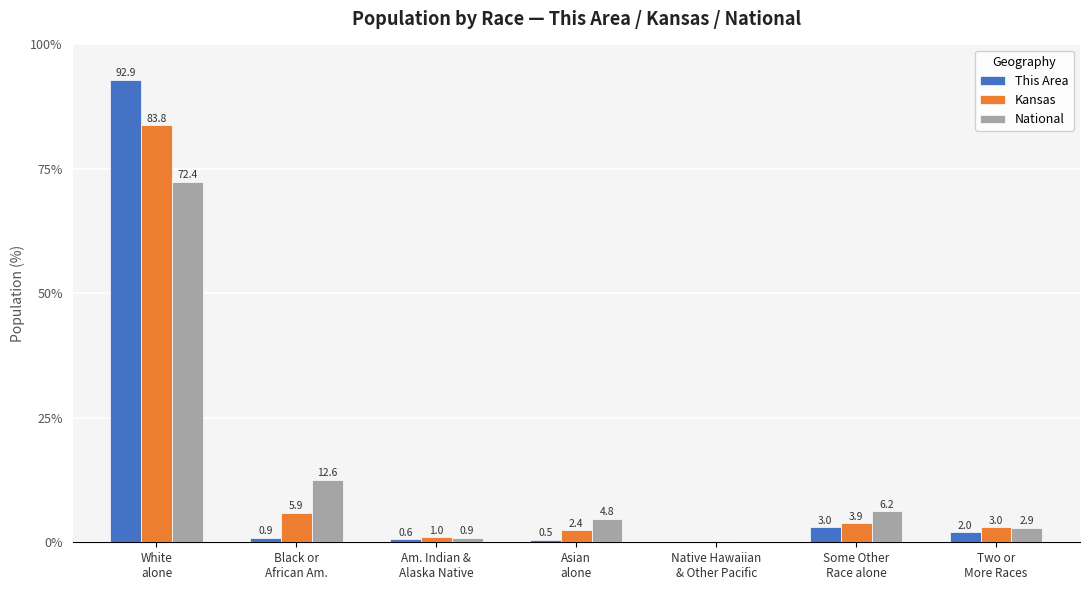

How many series are shown in this chart?

3